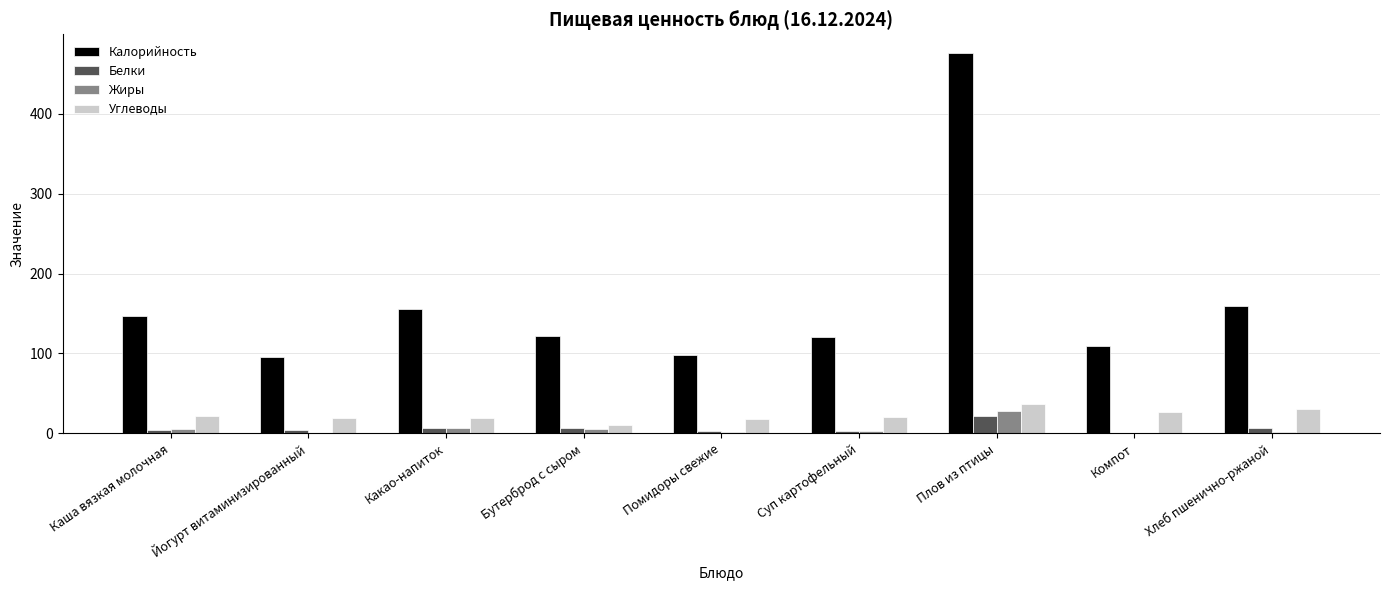

What is the maximum value shown in the chart?

476